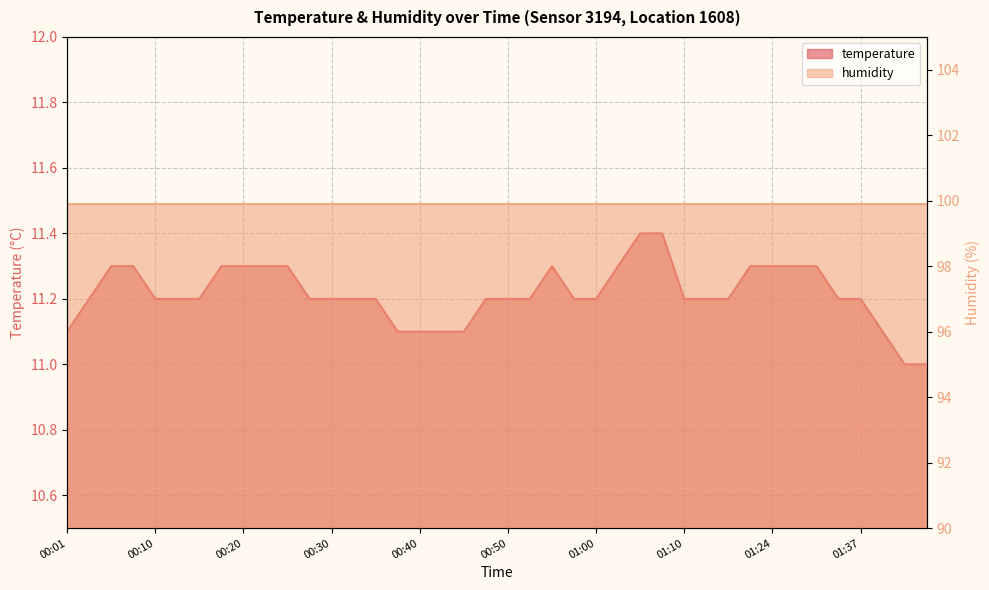

Does the chart display data point markers on the line(s)?

No